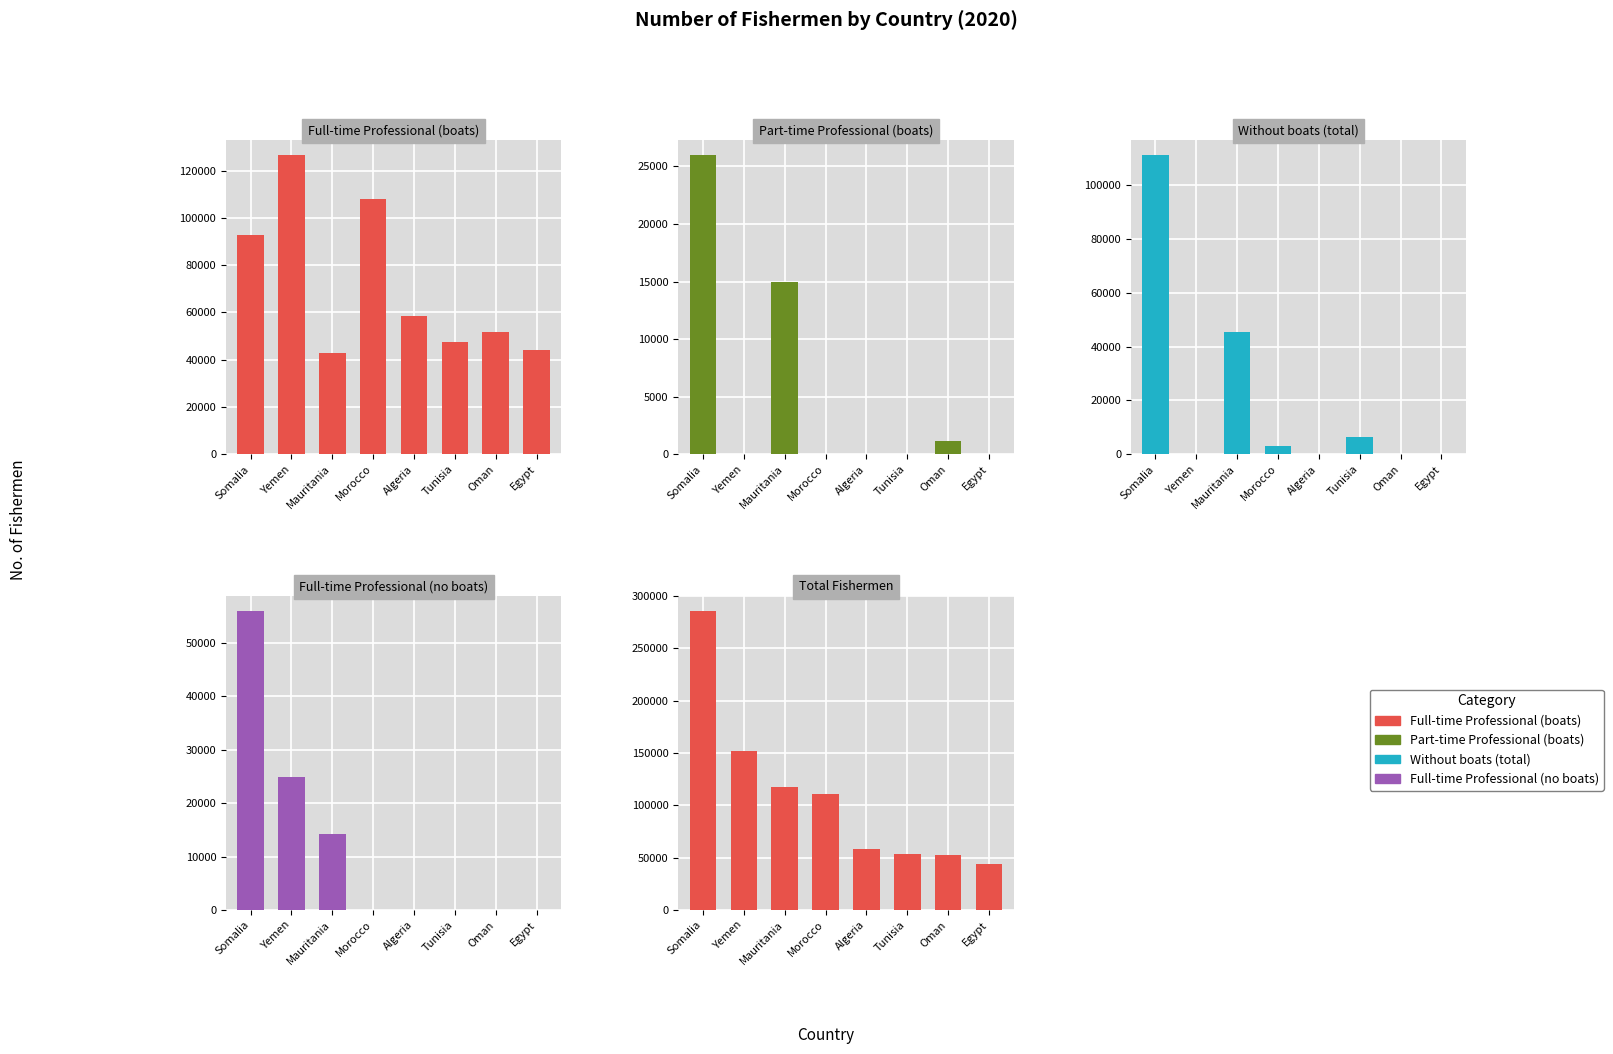

What is the total value across all series at Yemen?

303152